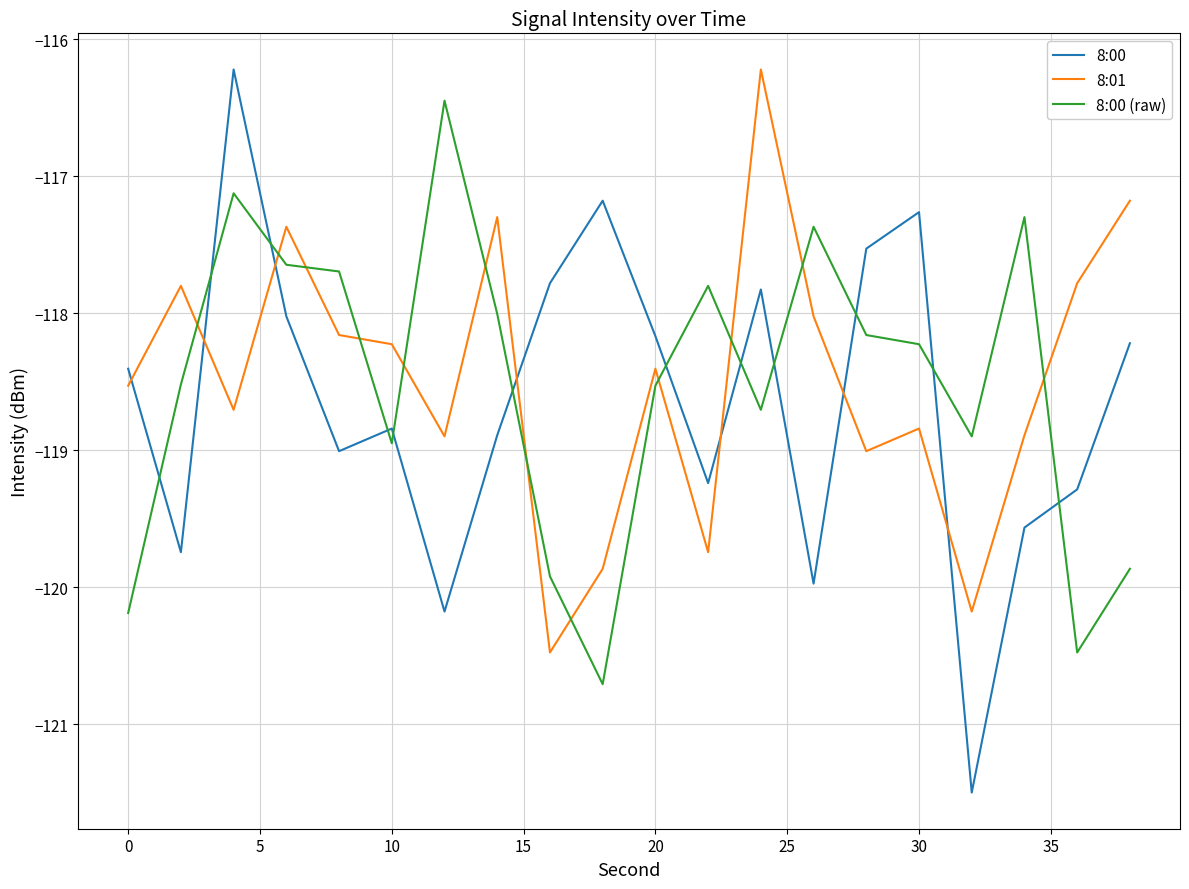

True or false: 8:00 (raw) and 8:00 cross at least once.

True